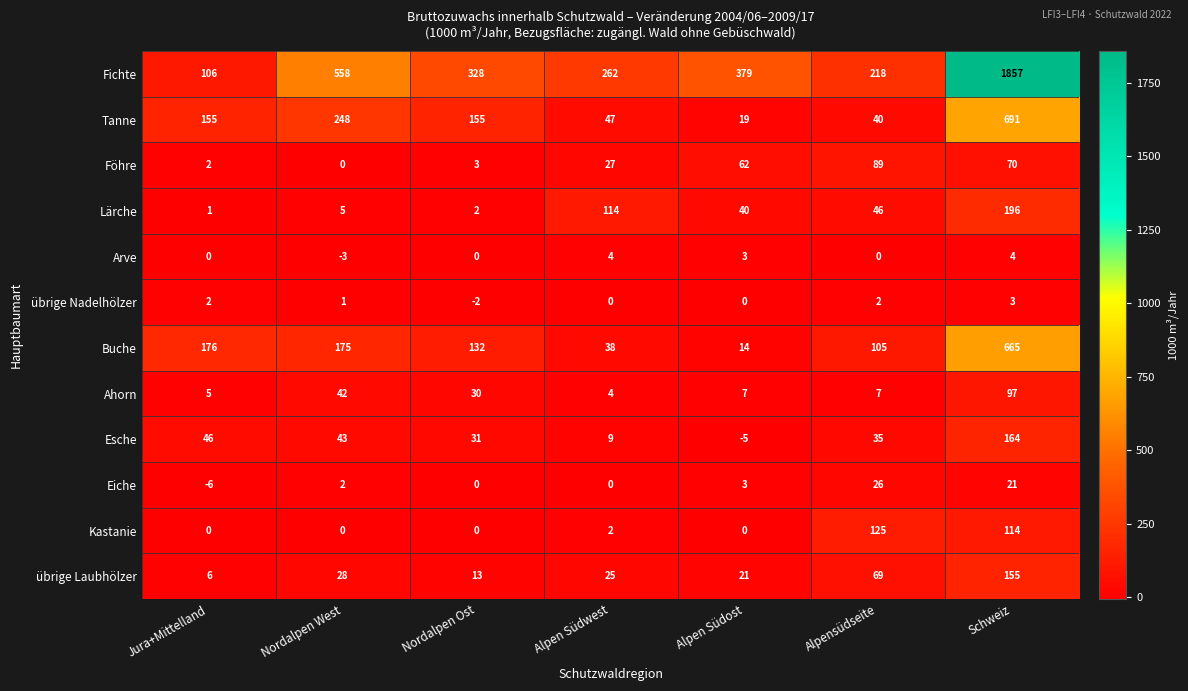

Which series changed the most between Alpen Südost and Schweiz?

Fichte